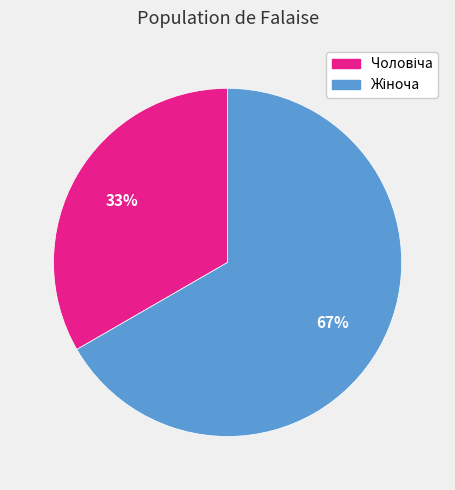

To the nearest percent, what is the average slice percentage?

50%